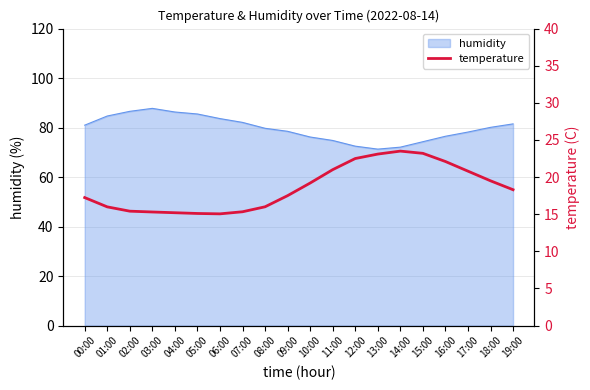

True or false: humidity has a value of 78.5 at 09:00.

True